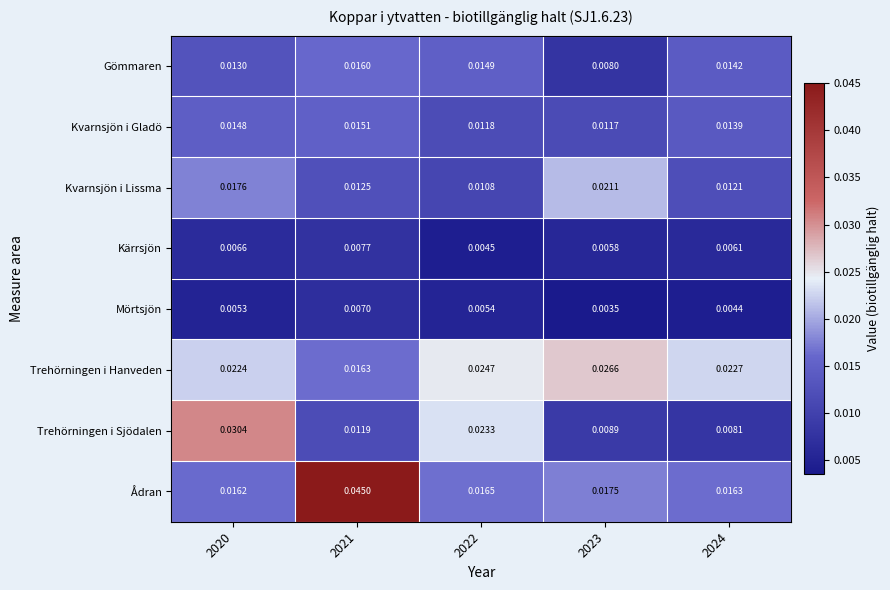

Between 2020 and 2021, which series saw the biggest shift?

Ådran